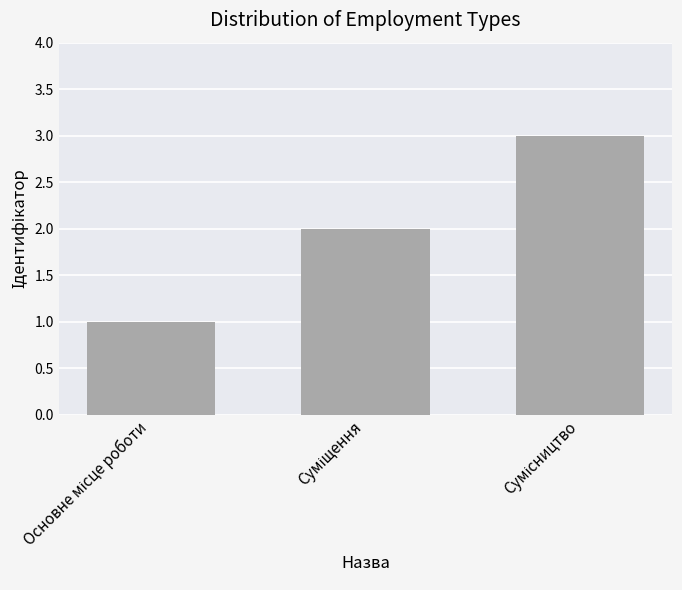

How many values are below 2?

1